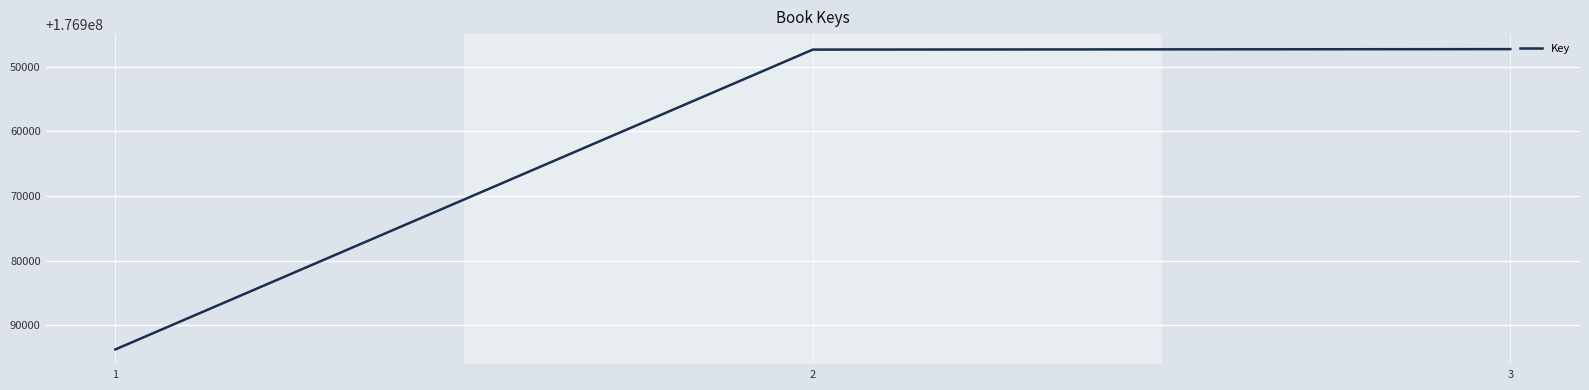

At which label is the value closest to 176970522?

2